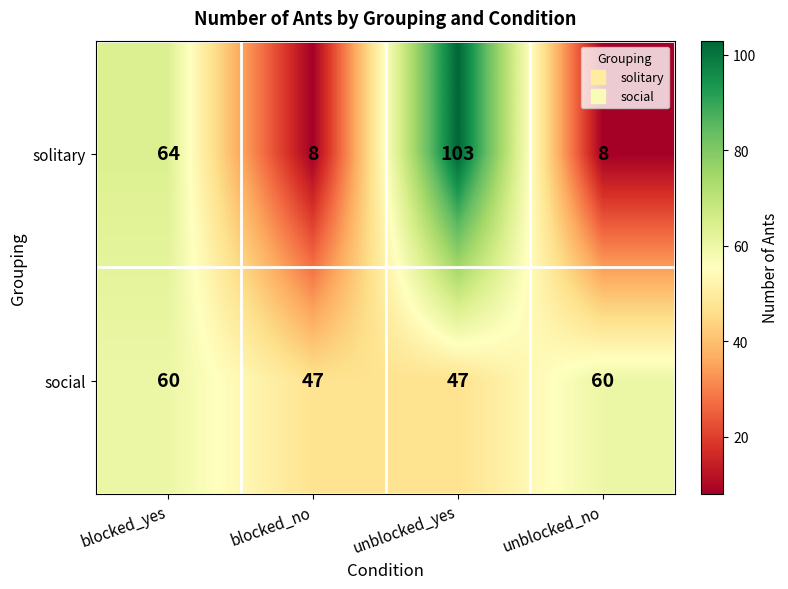

What is the approximate value of social at unblocked_yes, to the nearest 5?

45